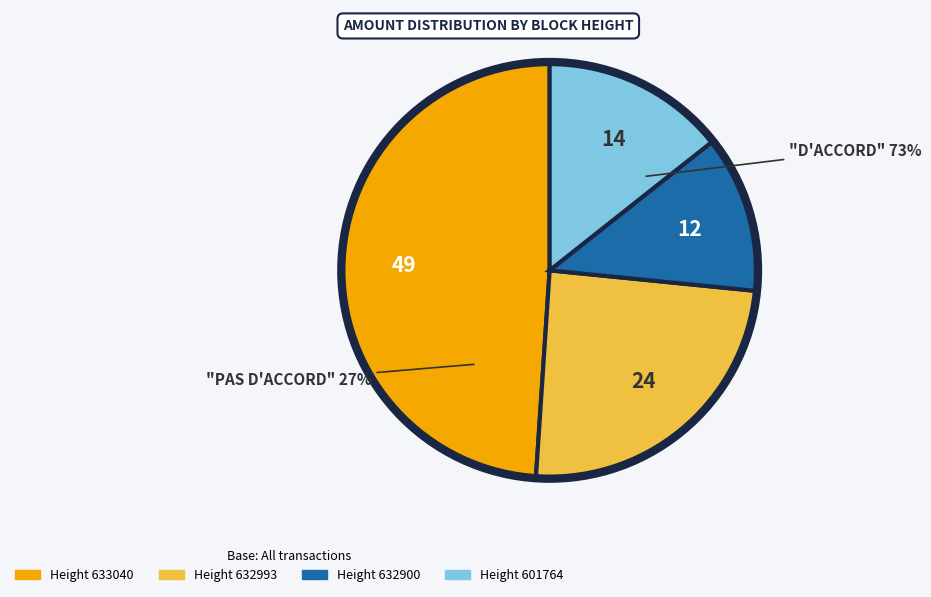

To the nearest percent, what is the average slice percentage?

25%